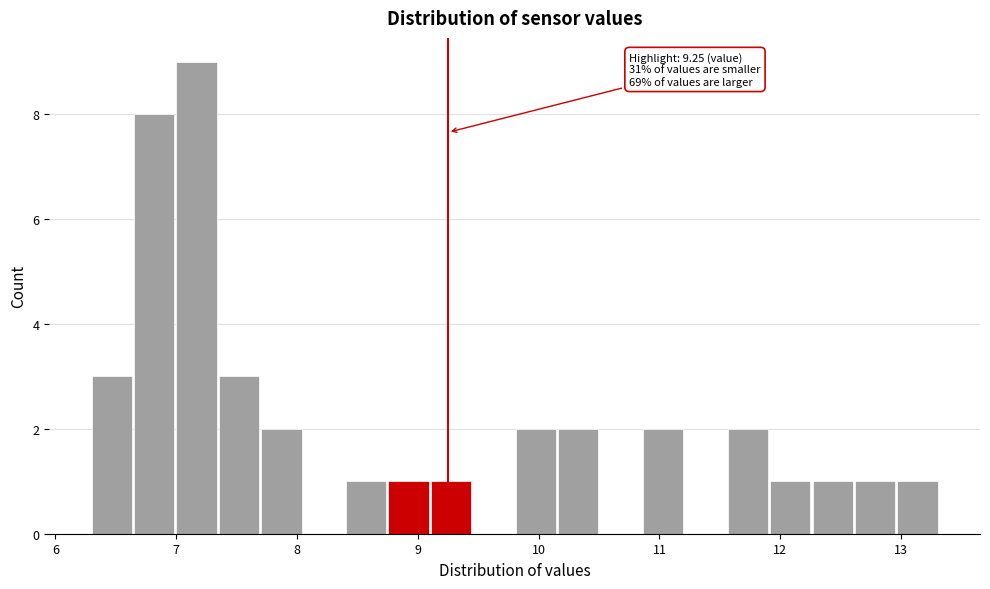

Read against the x-axis, roughly where is the centre of the tallest bar?

7.2